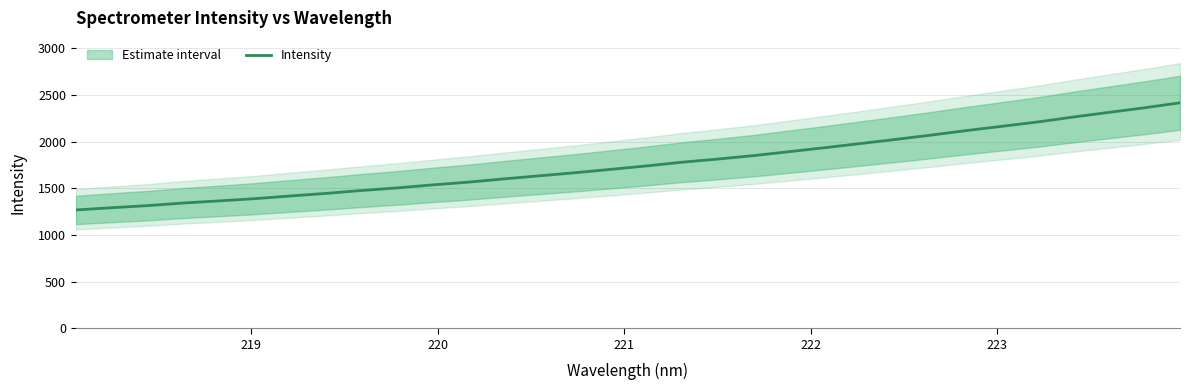

What is the maximum value for Intensity?

2415.0